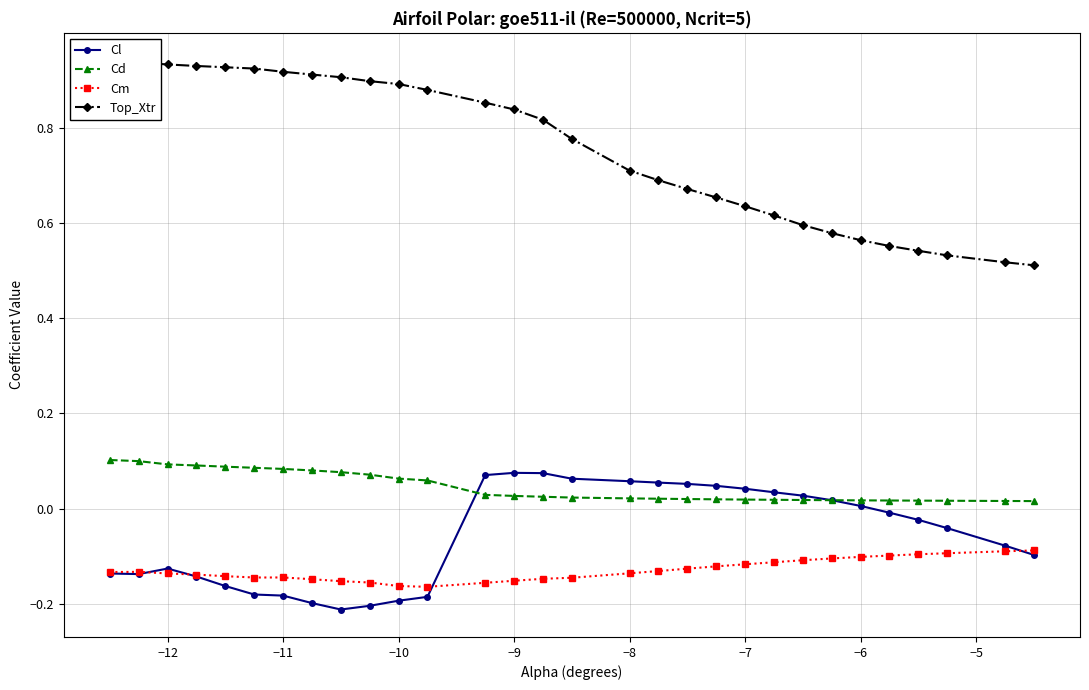

What is the sum of all Top_Xtr values?

22.6